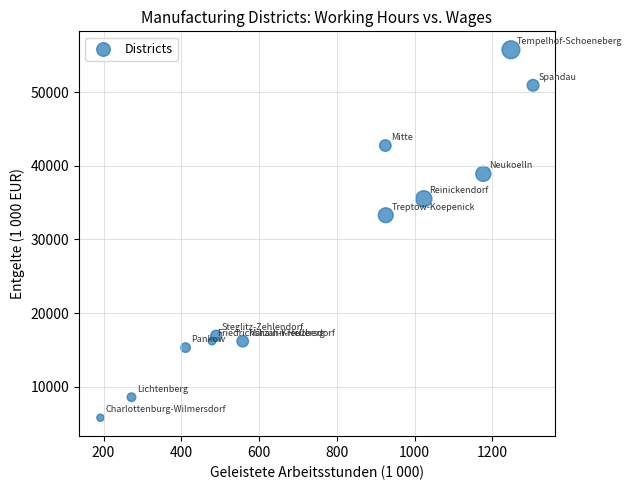

What is the average Y value?

28015